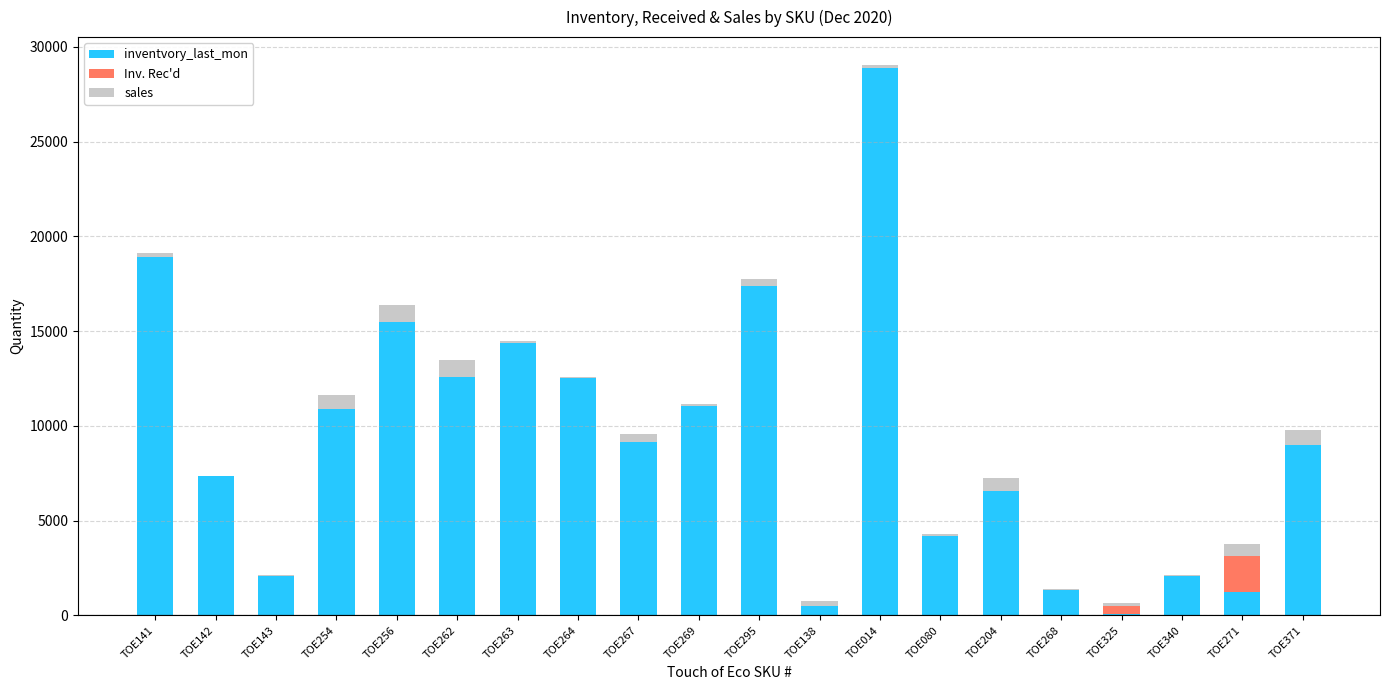

What is the sum of all inventvory_last_mon values?

185694